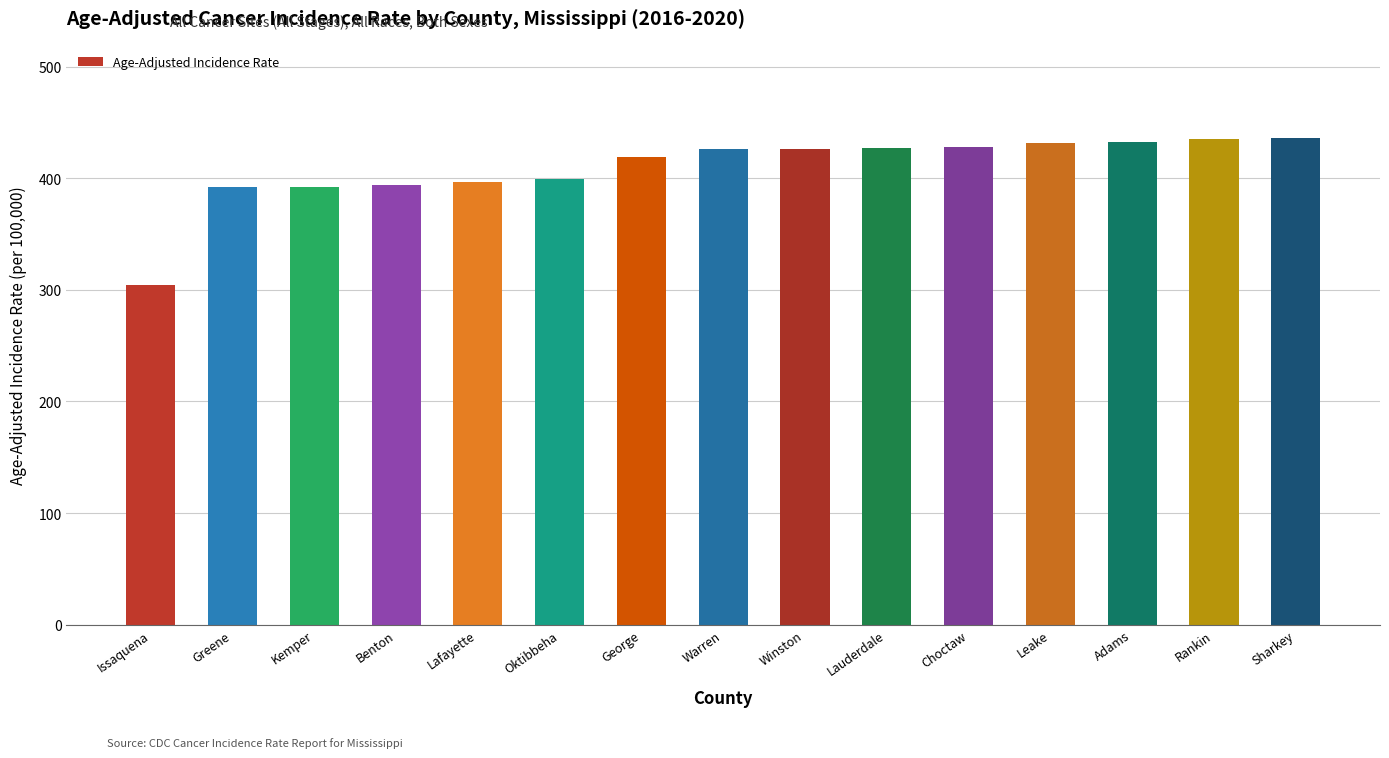

Which has a higher value, Leake or Greene?

Leake